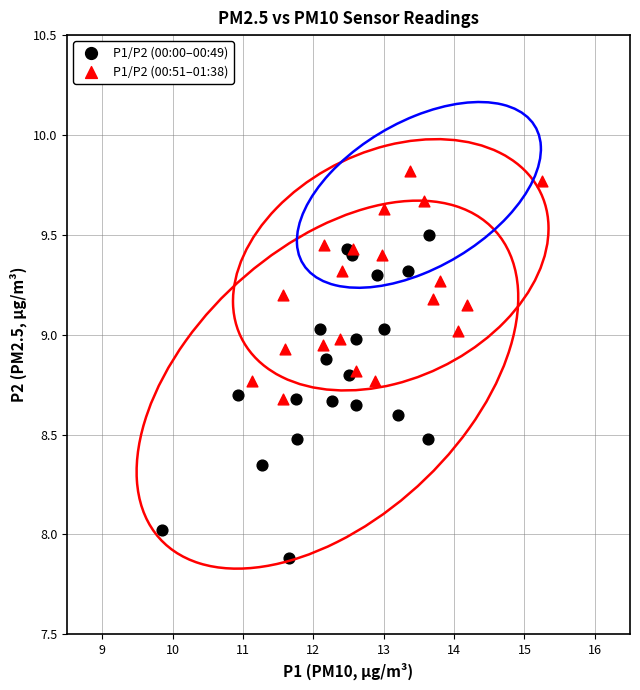

Which series reaches the maximum Y coordinate?

P1/P2 (00:51–01:38)